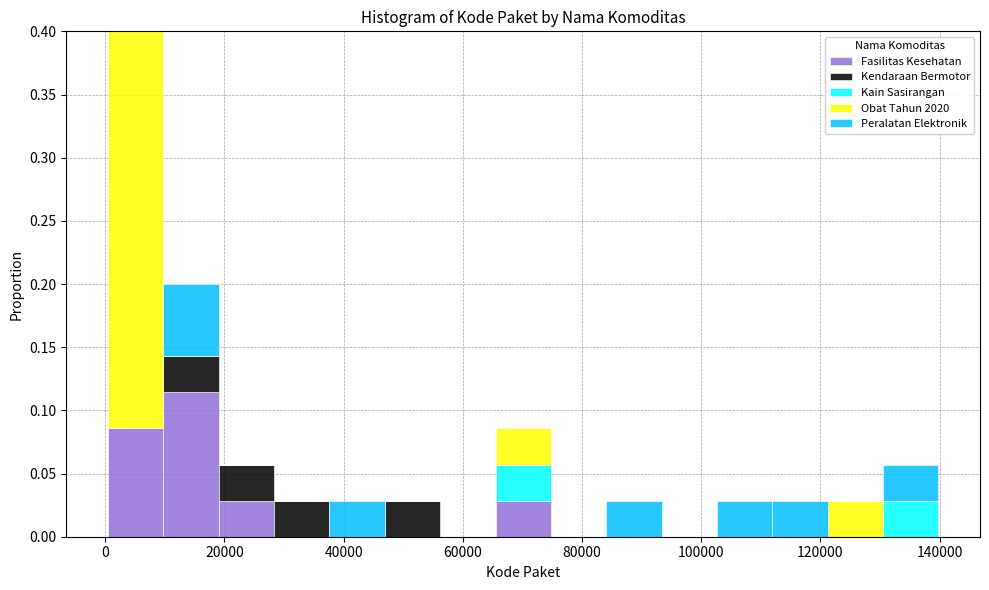

Reading left to right, transcribe this chart: for each stacked bar, give the range it covers on the x-axis and its total height. Neither the bar edges nor the heights are printed on the chart, so give them approximately, as read against the axes.

0 to 10000: 0.400
10000 to 20000: 0.200
20000 to 28000: 0.055
28000 to 38000: 0.030
38000 to 46000: 0.030
46000 to 56000: 0.030
56000 to 66000: 0
66000 to 74000: 0.085
74000 to 84000: 0
84000 to 94000: 0.030
94000 to 102000: 0
102000 to 112000: 0.030
112000 to 122000: 0.030
122000 to 130000: 0.030
130000 to 140000: 0.055